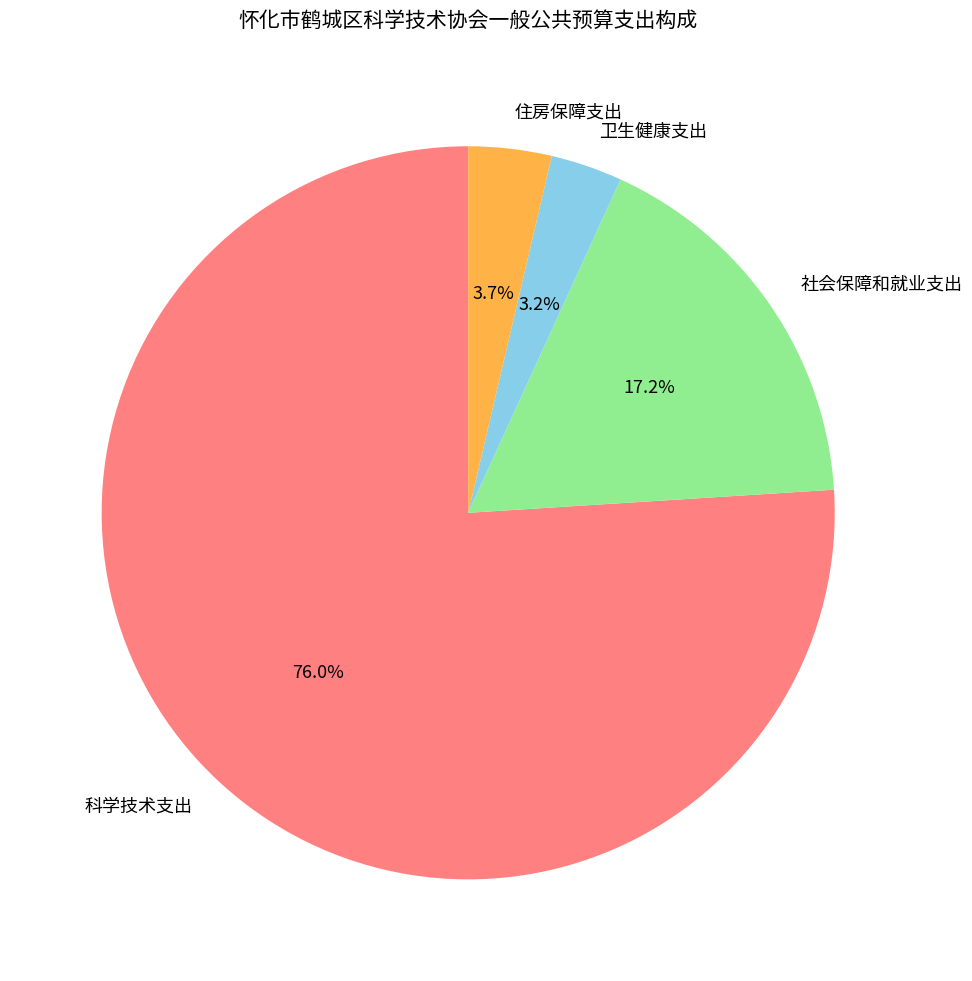

True or false: 科学技术支出 accounts for 76% of the total.

True